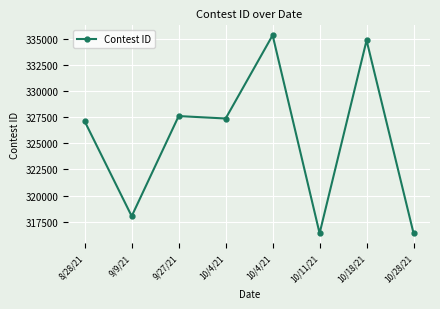

How many interior local valleys (lower than both neighbors) does the data have?

3